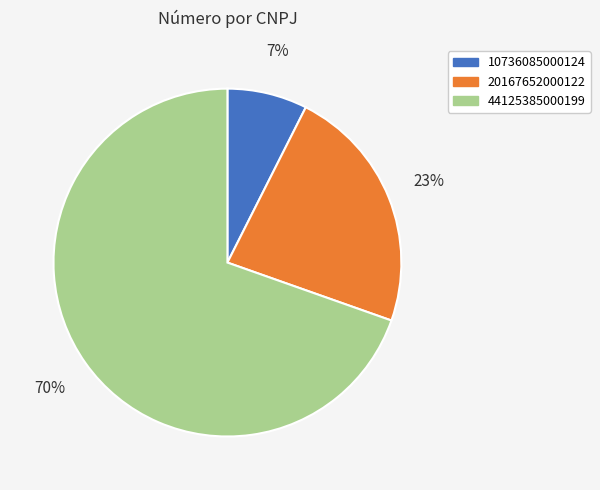

Is it true that 20167652000122 is 29% of the pie?

False